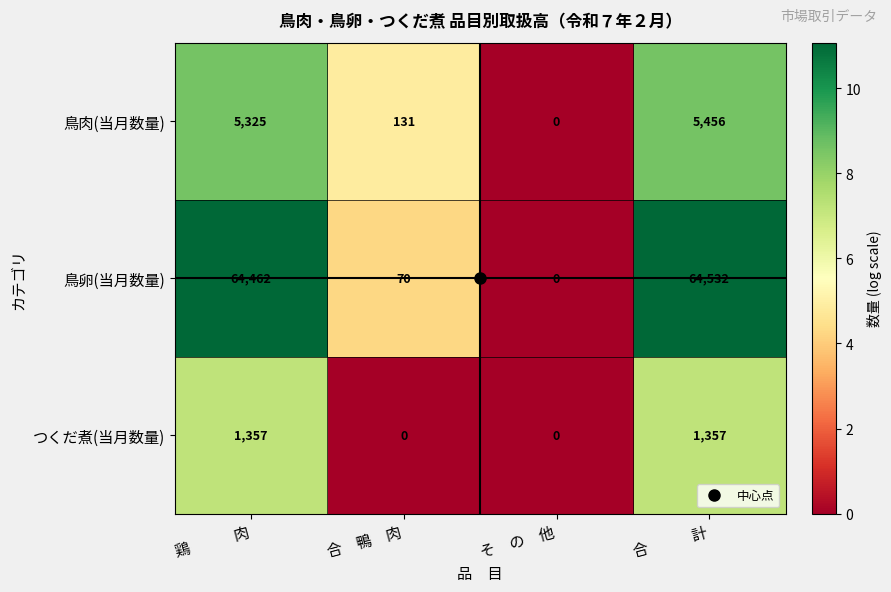

What is the average value of the 鳥卵(当月数量) series?

32266